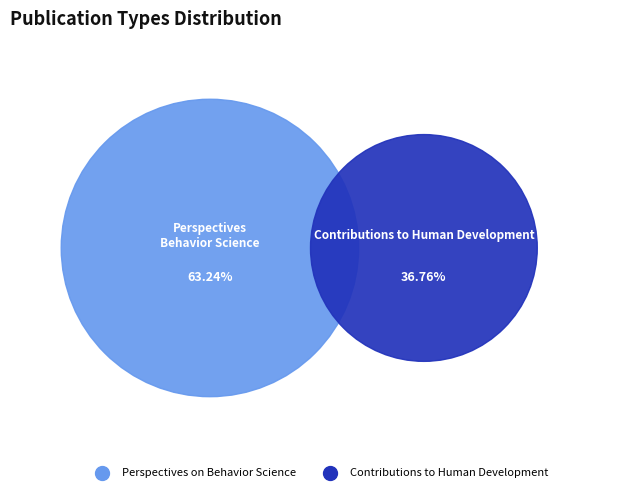

Rank the categories by value from lowest to highest.

Contributions to Human Development, Perspectives on Behavior Science